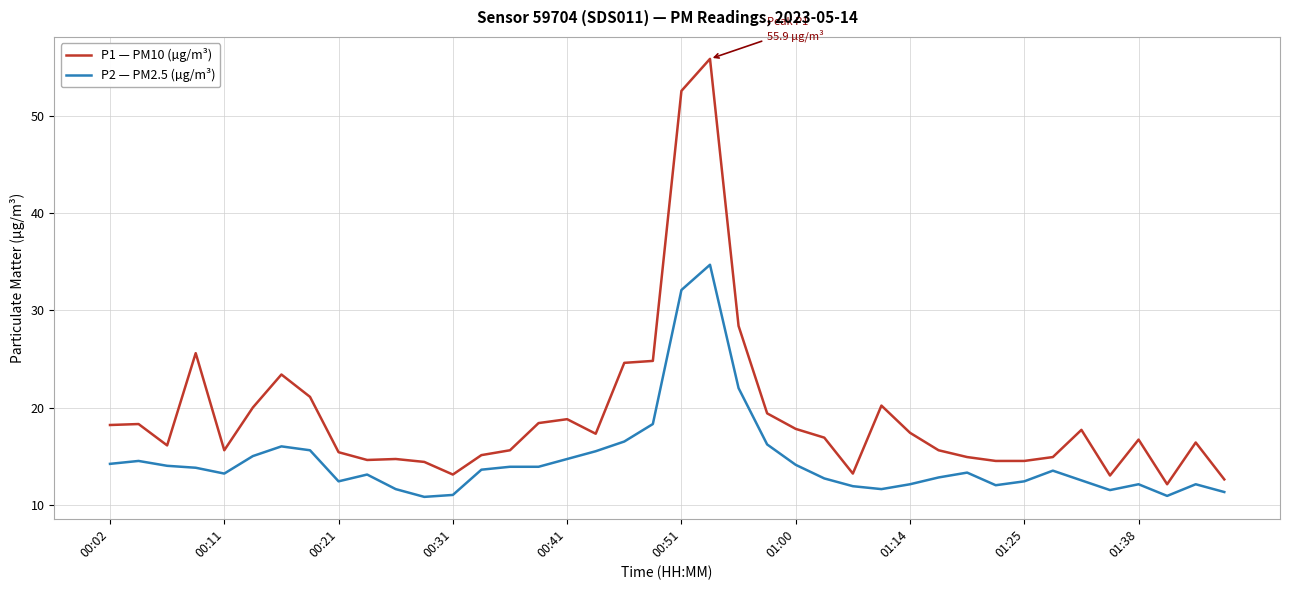

True or false: P2 — PM2.5 (µg/m³) and P1 — PM10 (µg/m³) intersect in this chart.

False